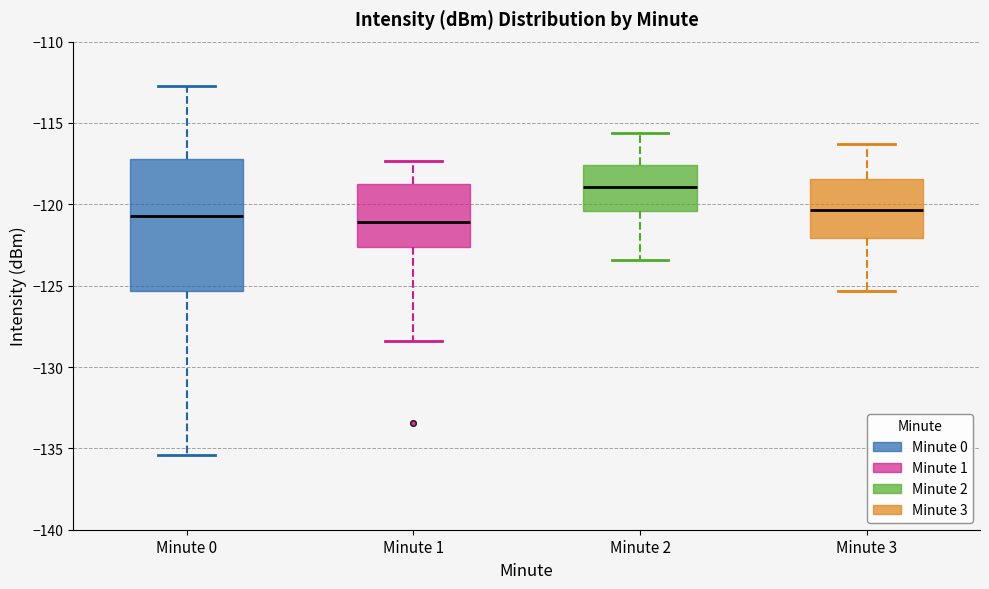

Reading left to right, read every box against the y-axis: the position of its median line, the range the box covers, and the ends of its whiskers. The values are not printed on the chart, so give them approximately, as read against the axis.

Minute 0: median -120.5, box -125.5 to -117.0, whiskers -135.5 to -112.5
Minute 1: median -121.0, box -122.5 to -118.5, whiskers -128.5 to -117.5
Minute 2: median -119.0, box -120.5 to -117.5, whiskers -123.5 to -115.5
Minute 3: median -120.5, box -122.0 to -118.5, whiskers -125.5 to -116.5